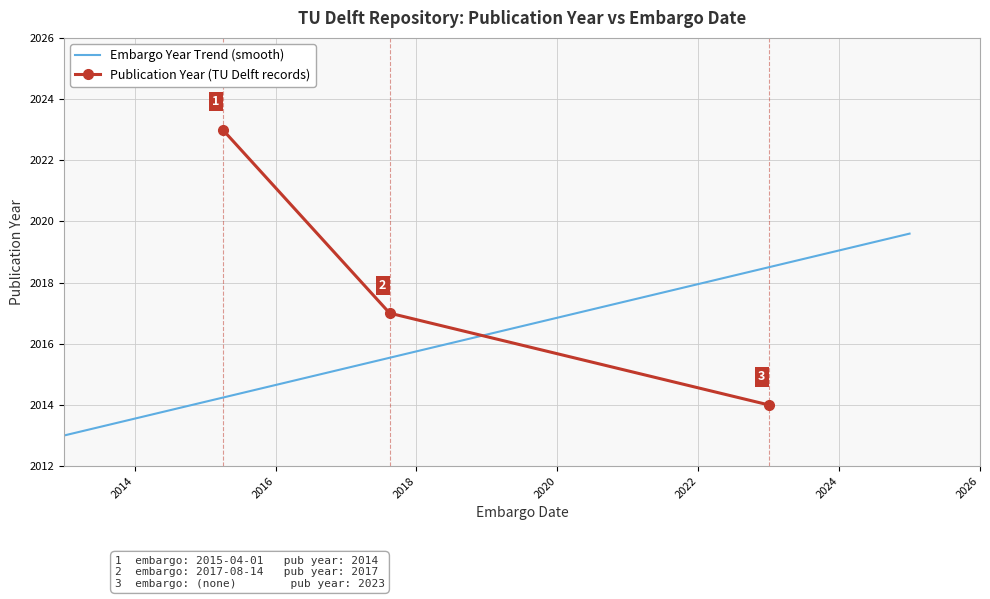

What is the change in value from 2023-01-01 to 2015-04-01?

-9